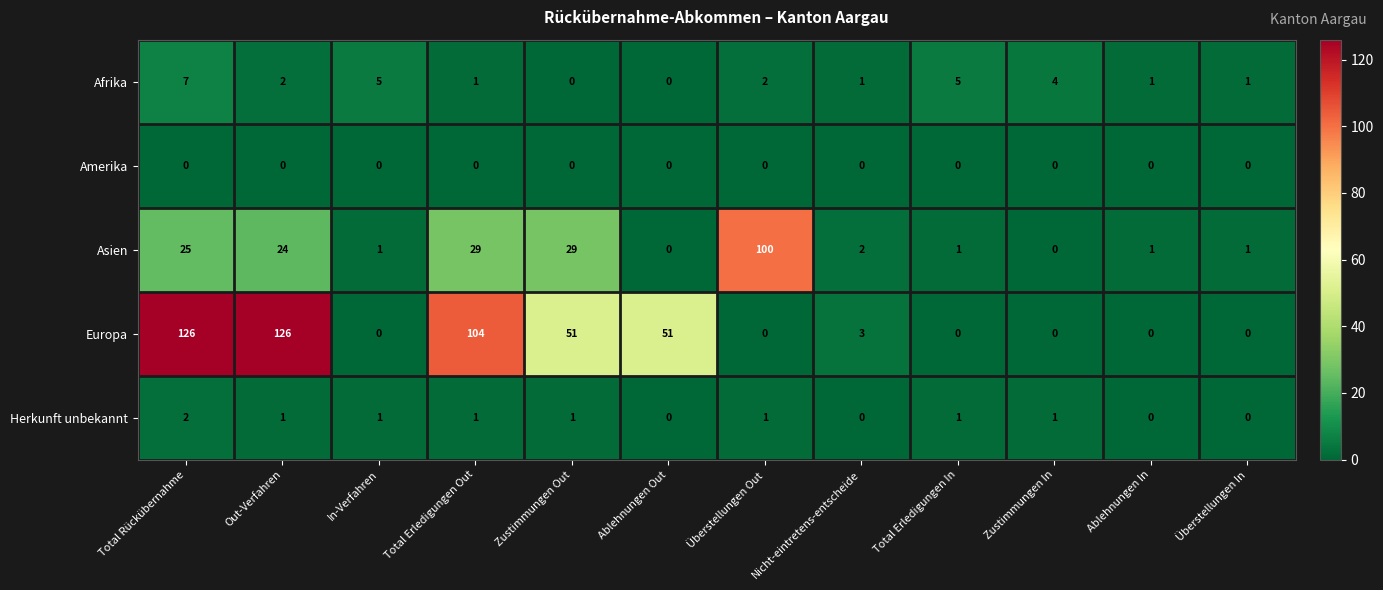

What is the greatest value displayed?

126